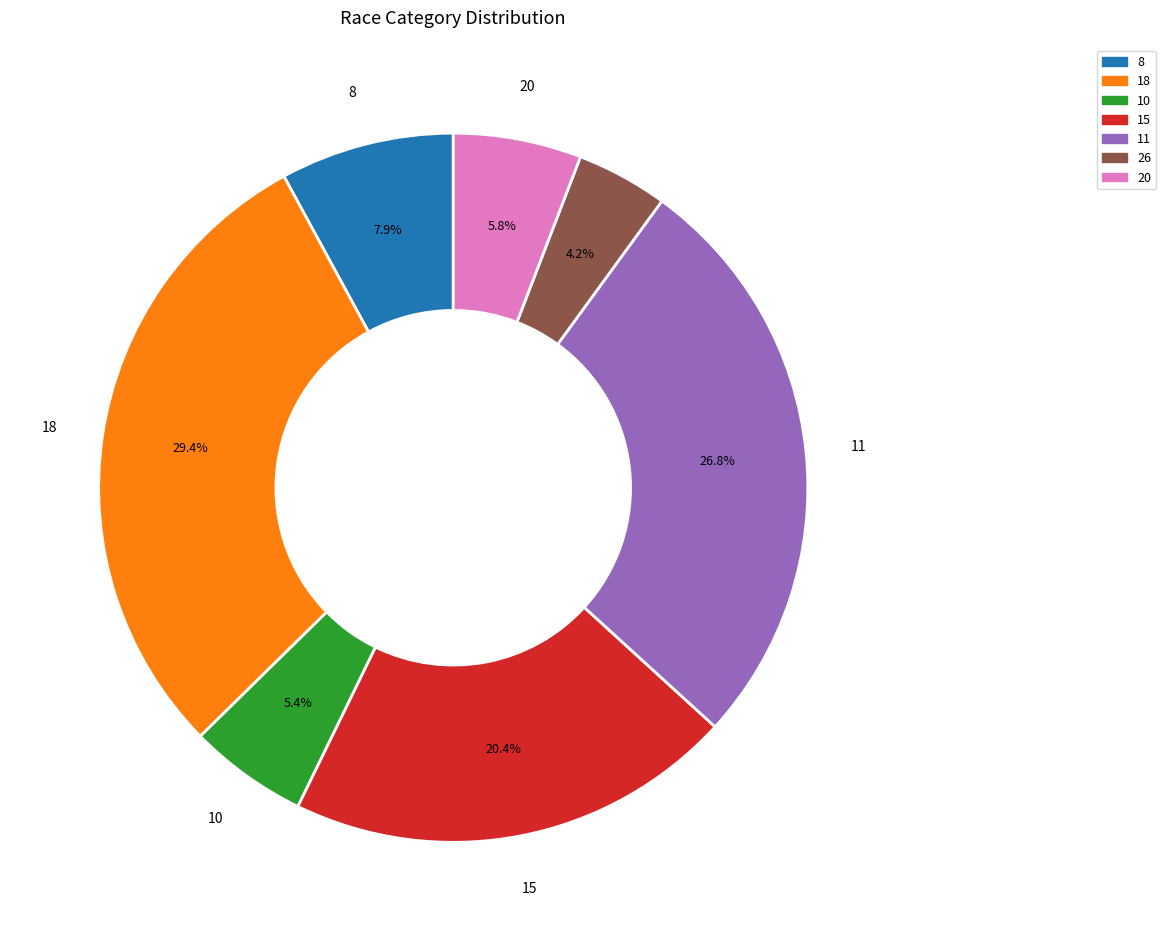

Is there a majority slice in this chart?

No